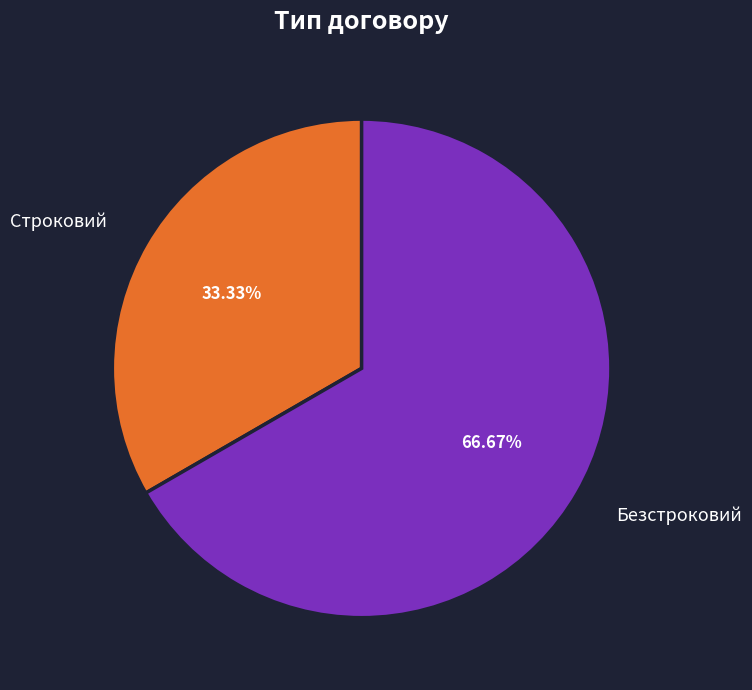

Is there a majority slice in this chart?

Yes